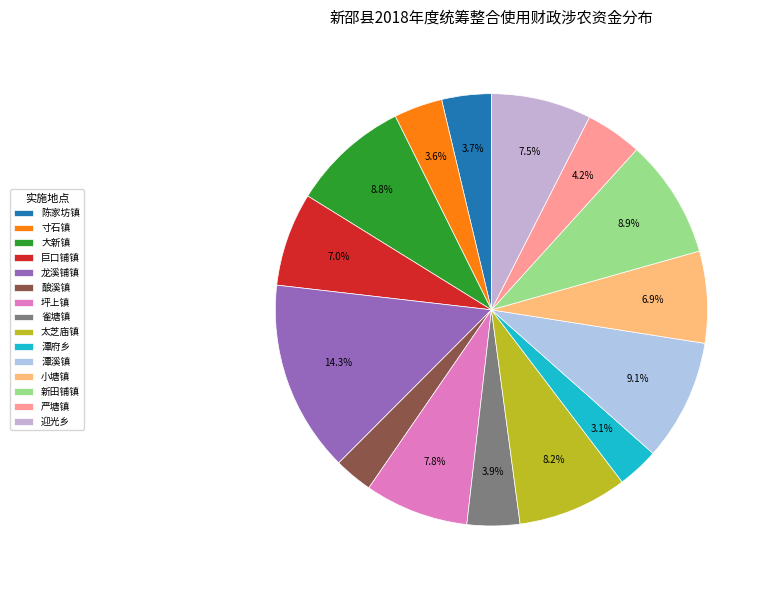

Do 巨口铺镇 and 酿溪镇 together represent more than half of the pie?

No